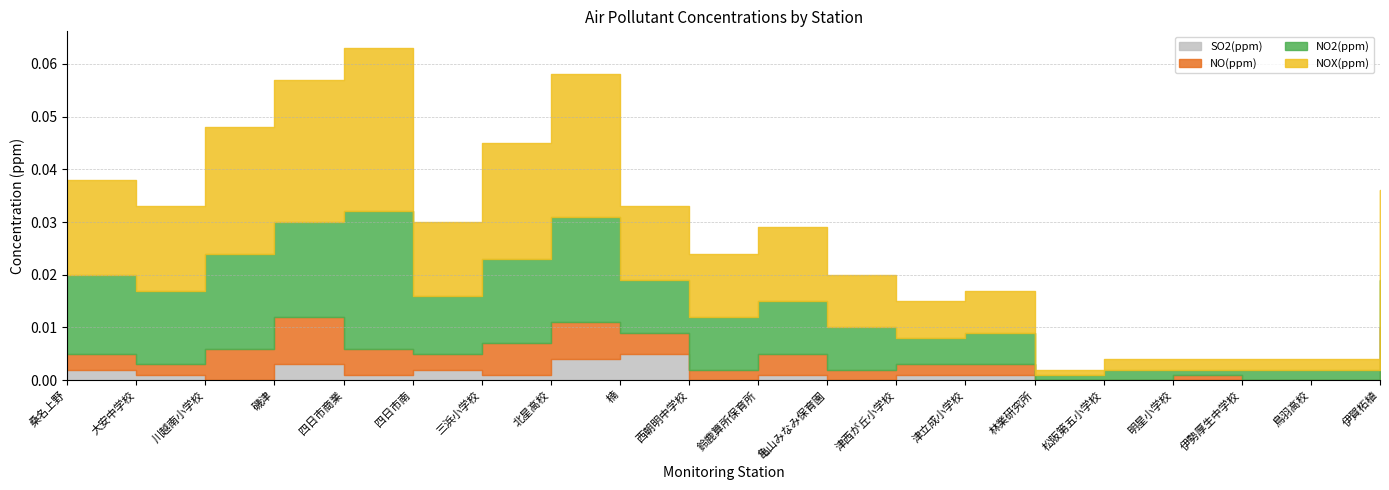

Which category has the lowest value across all series?

川越南小学校